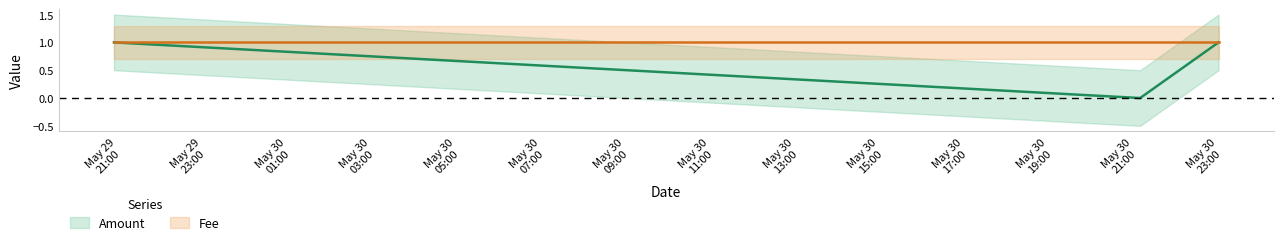

How many positive values are there?

2